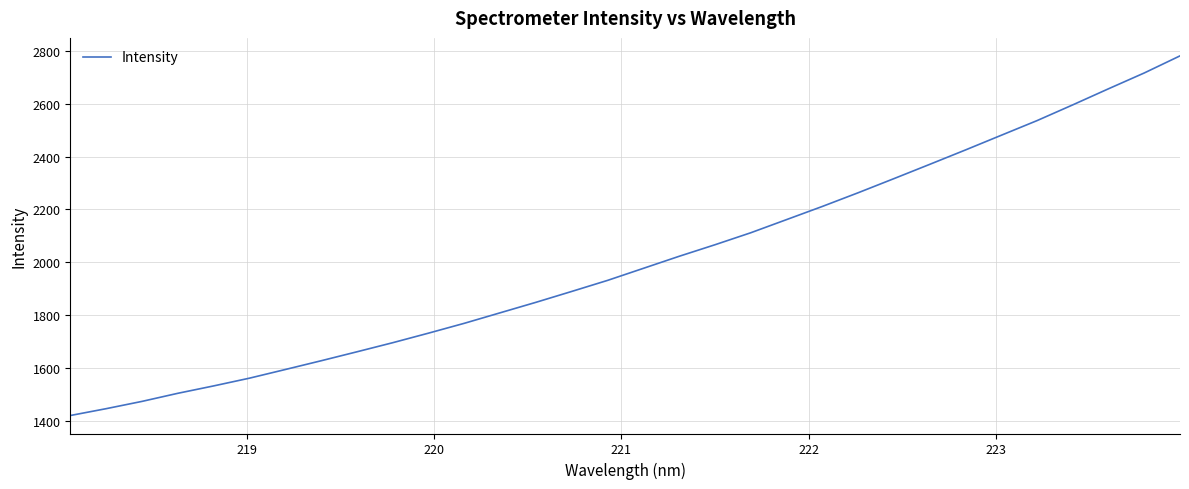

What is the greatest value displayed?

2780.6